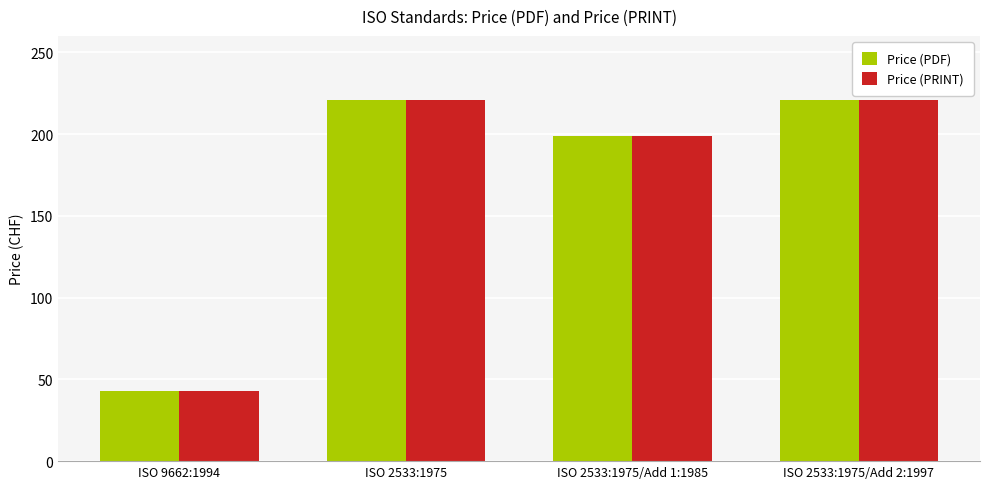

What are all the series names shown in the legend?

Price (PDF), Price (PRINT)